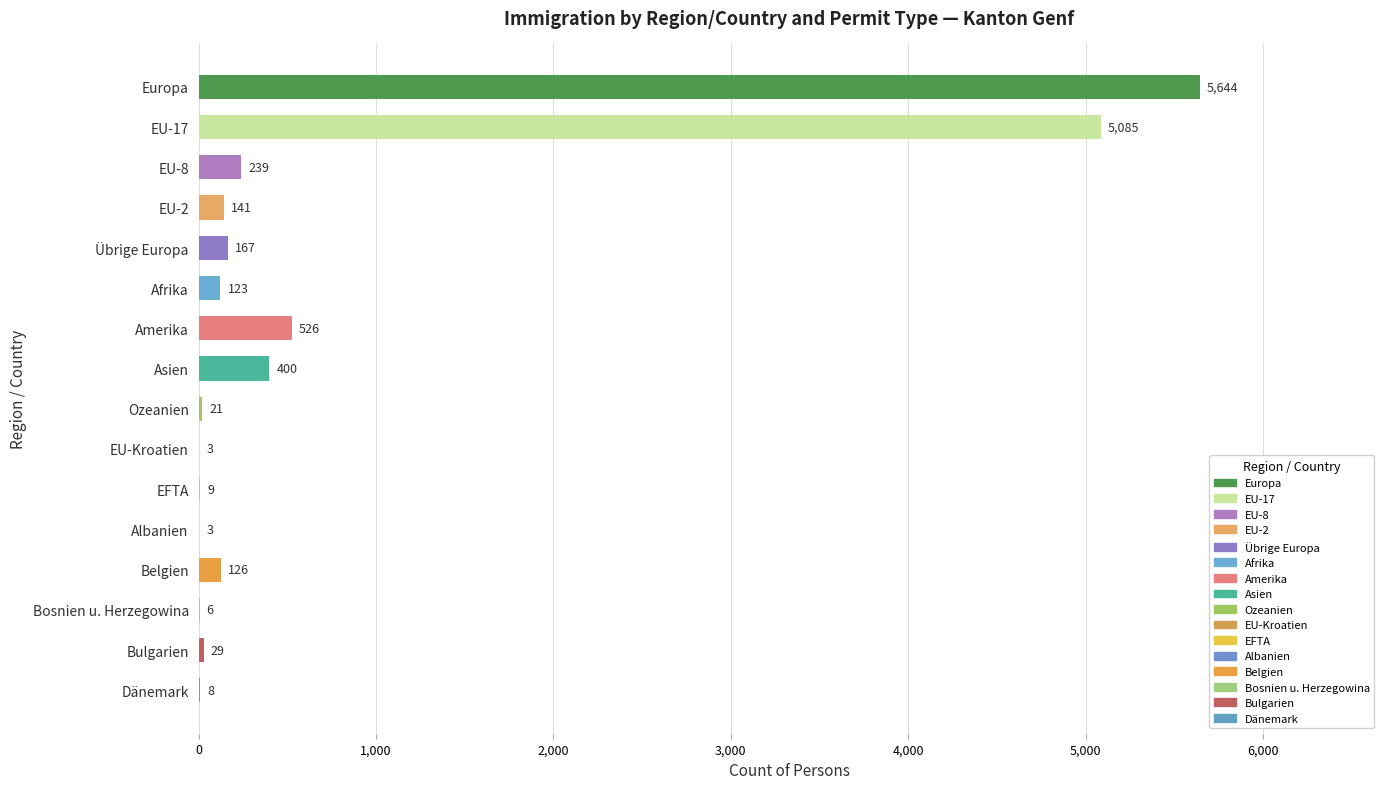

Which category has the highest value across all series?

Europa